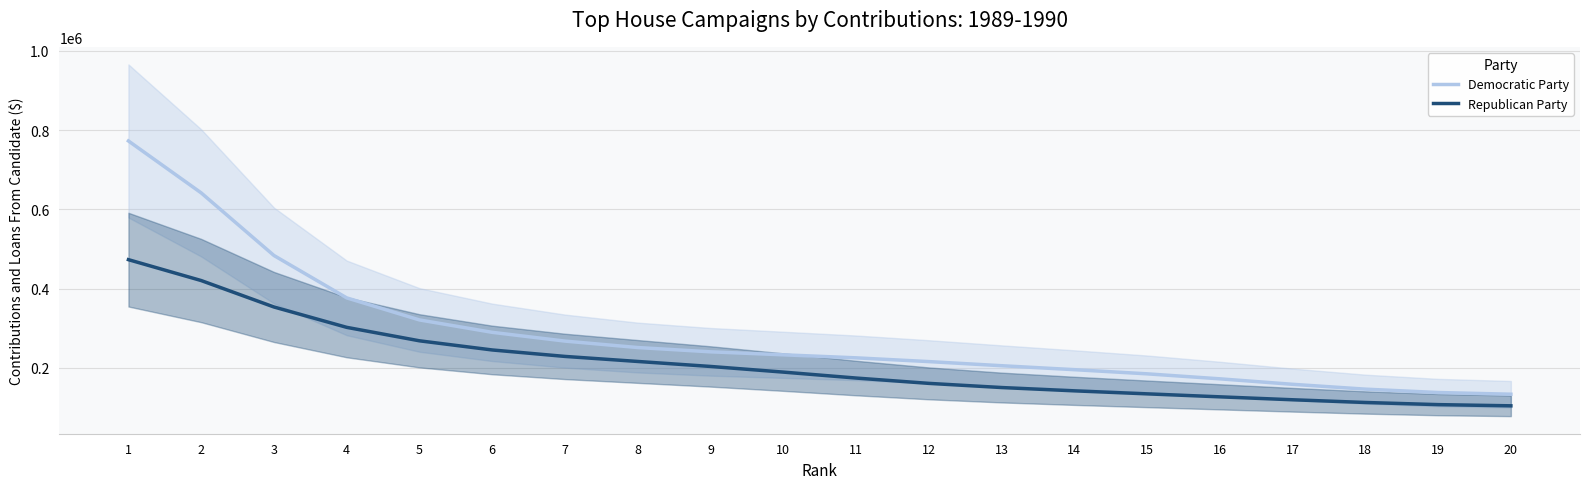

How many data points in Republican Party are less than 189298?

10